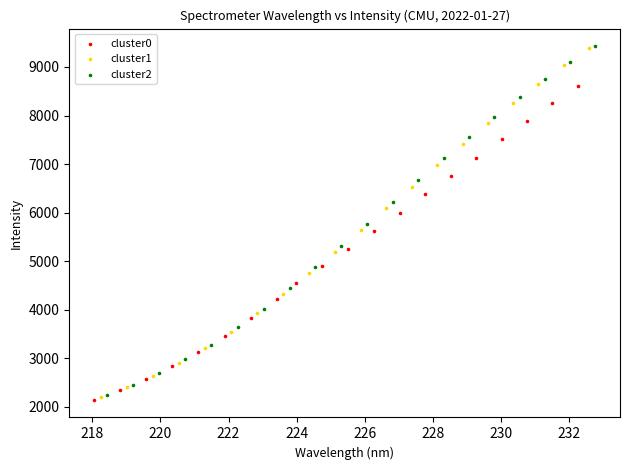

What are all the series names shown in the legend?

cluster0, cluster1, cluster2